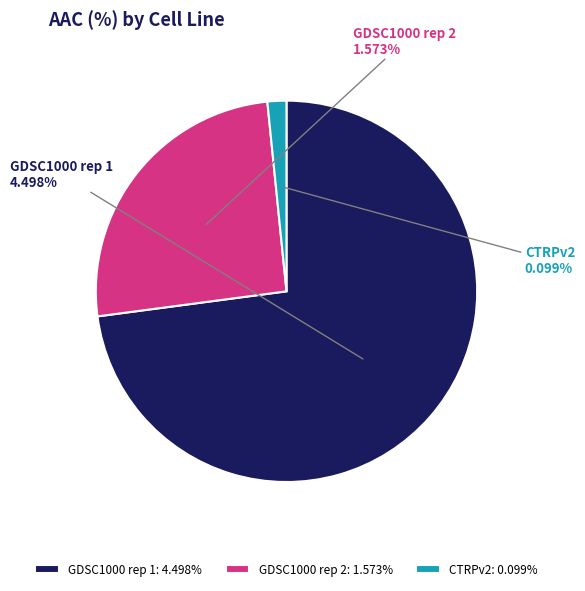

Which slice is the largest?

GDSC1000 rep 1